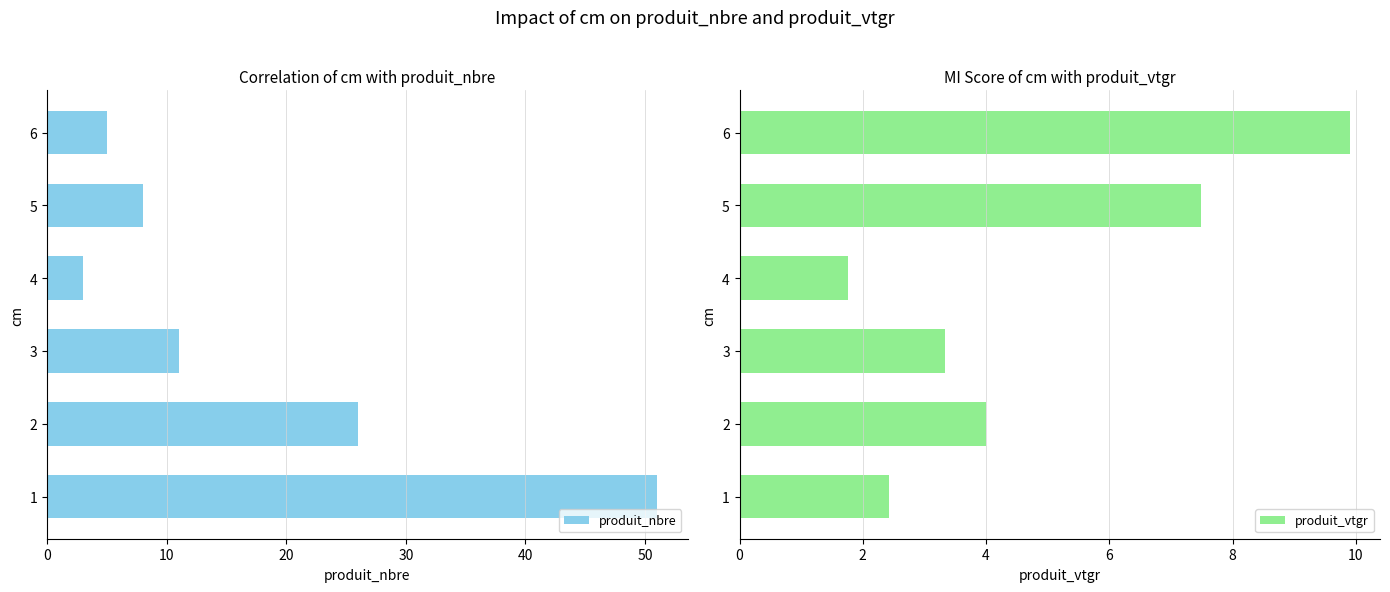

True or false: produit_vtgr has a value of 0.8 at 3.

False